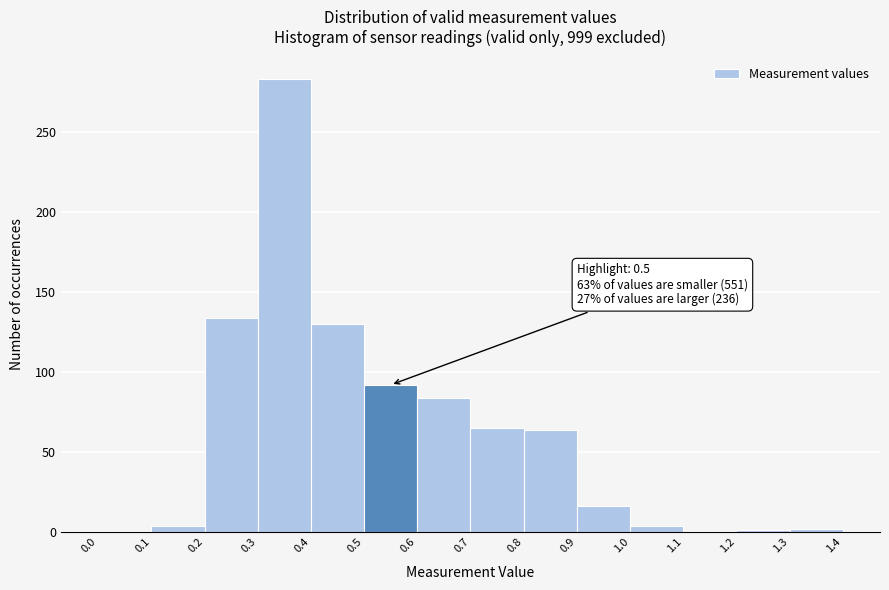

Over which range of the x-axis is the bar tallest?

0.3 to 0.4